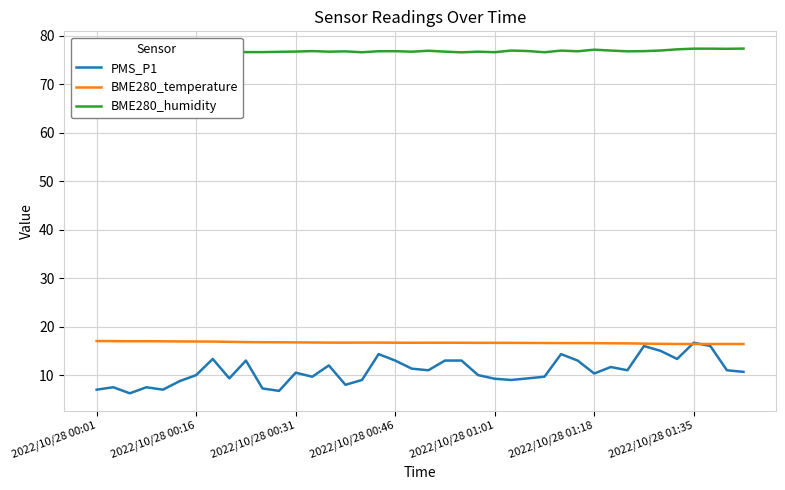

What is the lowest value of the BME280_temperature series?

16.4